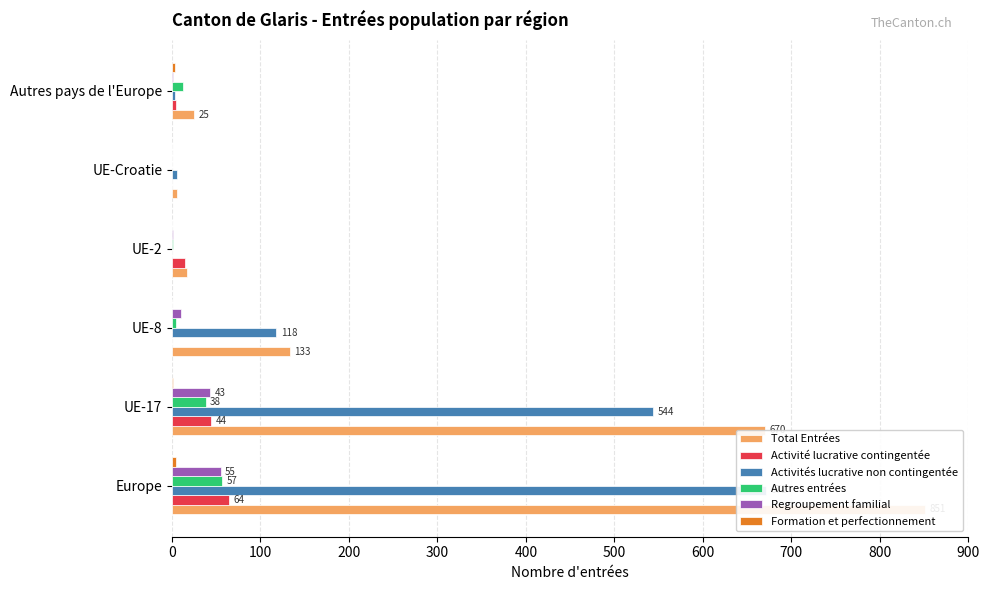

How many data points in Formation et perfectionnement are less than 1?

3